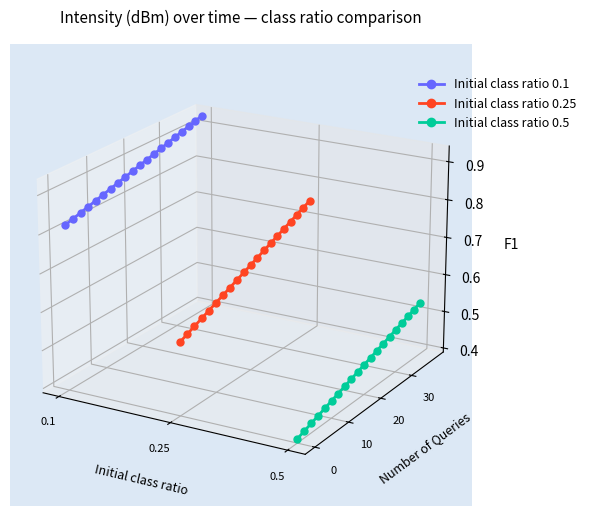

Which series has the largest range (max minus min)?

Initial class ratio 0.25